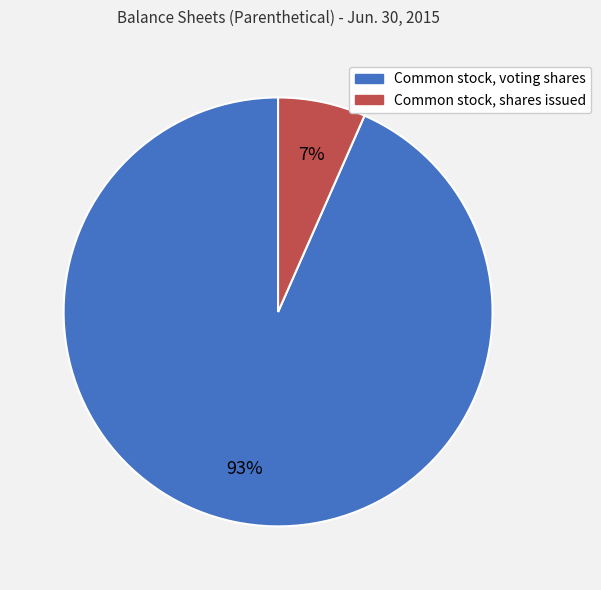

What percentage is the Common stock, shares issued slice, to the nearest percent?

7%